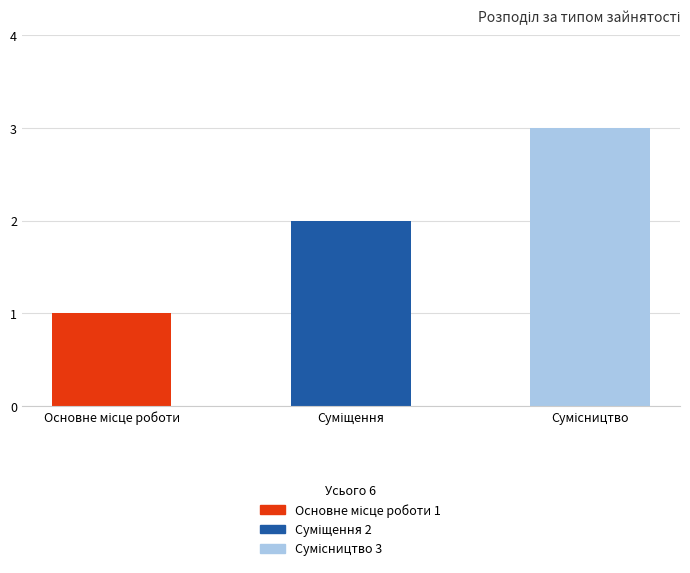

How many categories are shown in the chart?

3